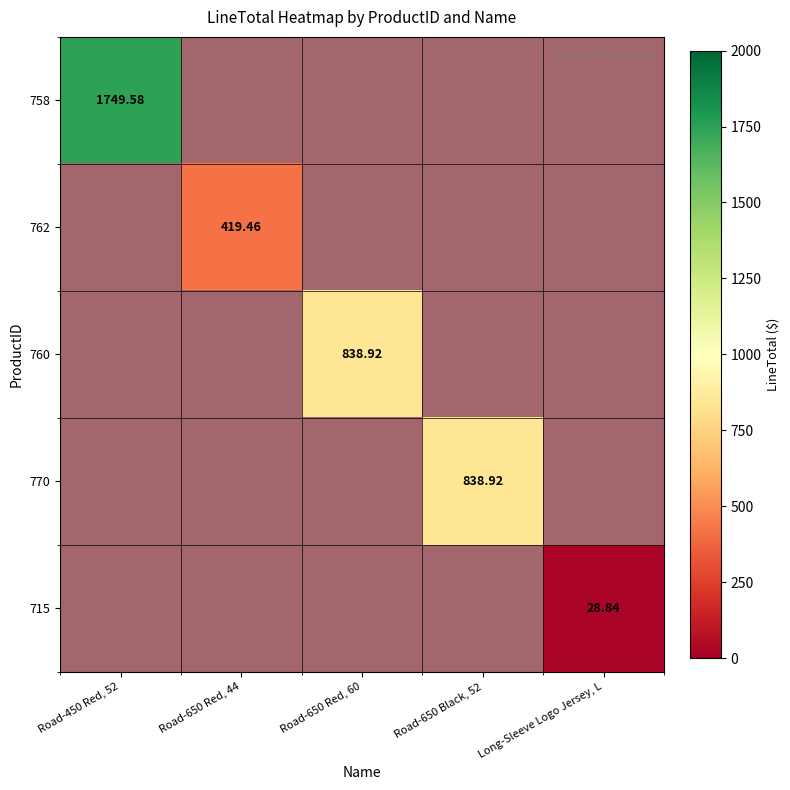

How many values in the 715 series exceed 0?

1